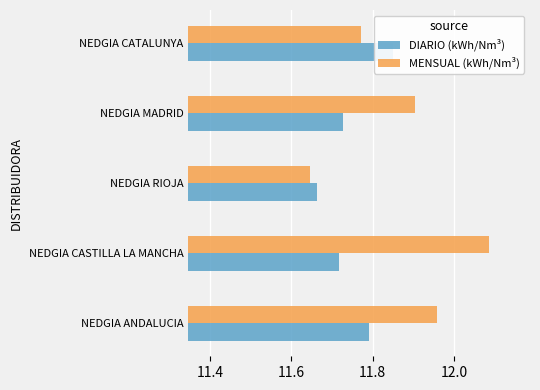

At how many categories does at least one series exceed 11?

5